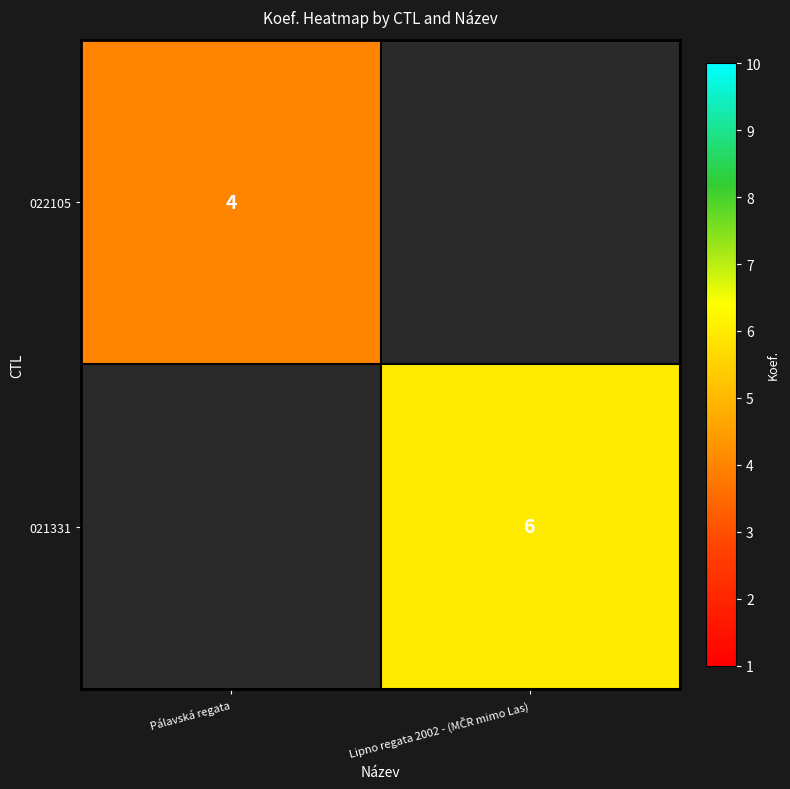

The value of 022105 at Pálavská regata is 6. True or false?

False